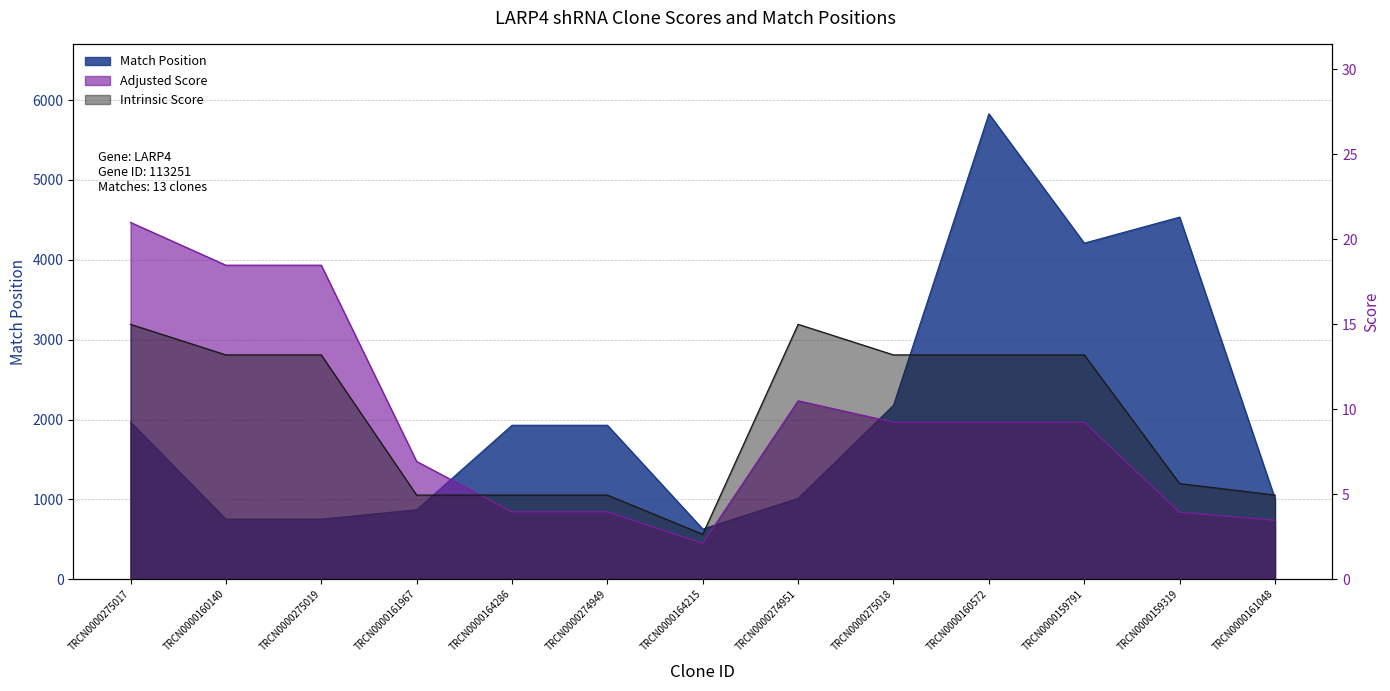

What is the maximum value for Match Position?

5829.0